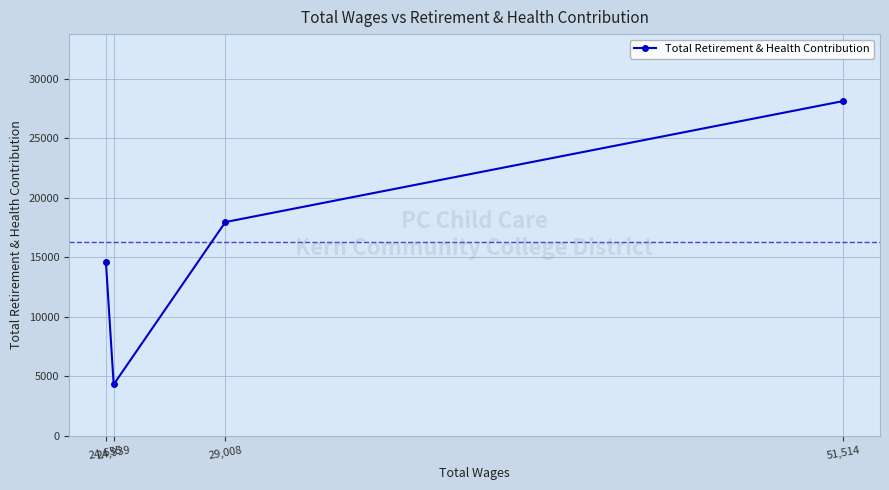

What is the minimum value shown in the chart?

4326